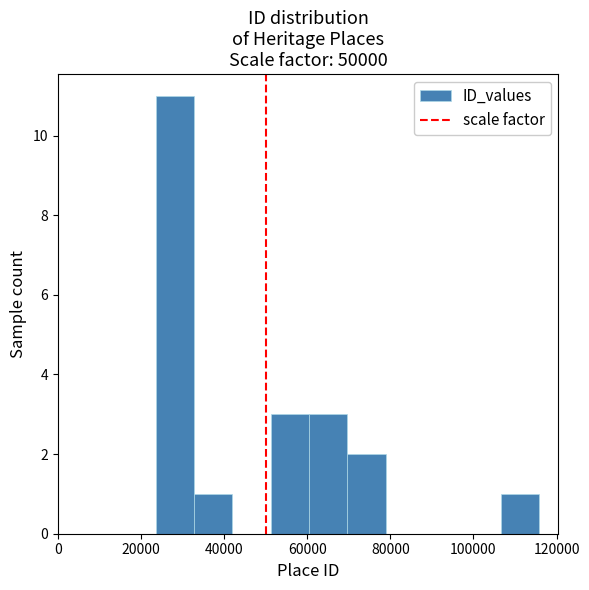

How tall is the bar that spans 70000 to 78000 on the x-axis? Neither the bar edges nor the heights are printed on the chart, so give them approximately, as read against the axes.

2